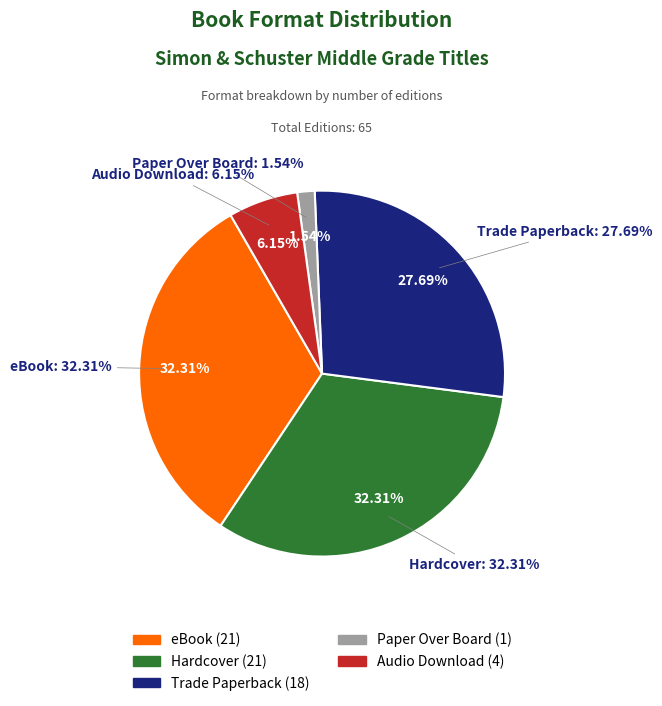

To the nearest percent, what percentage of the pie is Hardcover?

32%